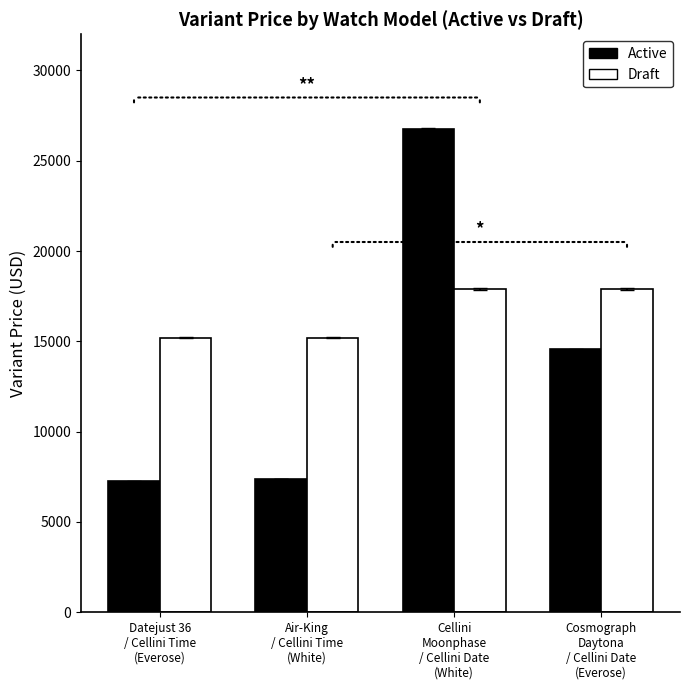

The value of Draft at Air-King
/ Cellini Time
(White) is 9174. True or false?

False